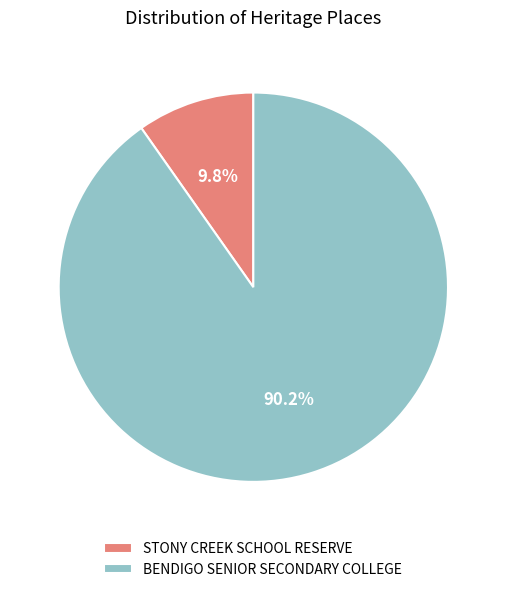

To the nearest percent, what is the combined percentage of BENDIGO SENIOR SECONDARY COLLEGE and STONY CREEK SCHOOL RESERVE?

100%